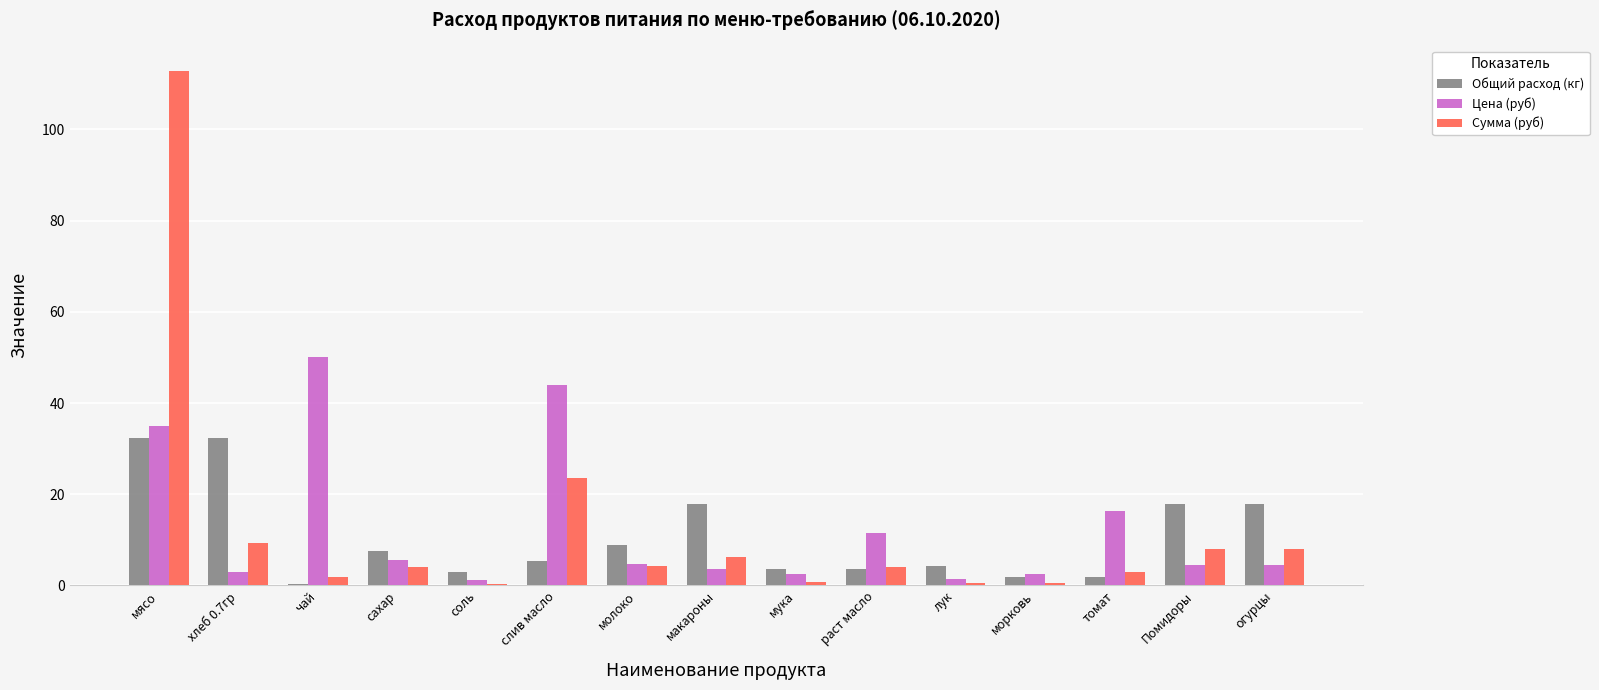

At which label does Сумма (руб) reach its peak?

мясо